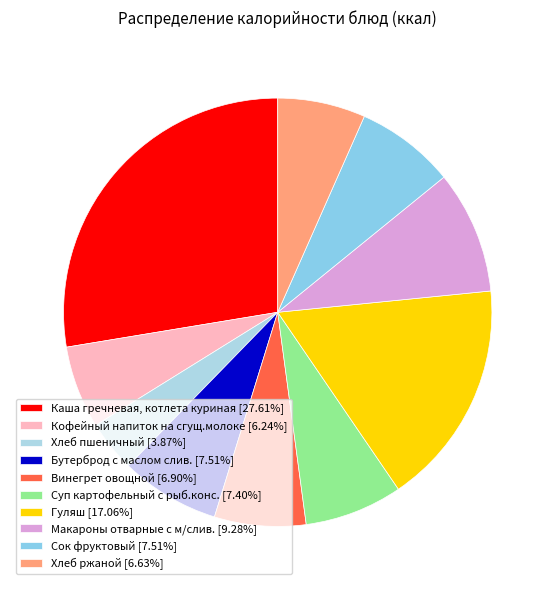

Rank the categories by value from lowest to highest.

Хлеб пшеничный, Кофейный напиток на сгущ.молоке, Хлеб ржаной, Винегрет овощной, Суп картофельный с рыб.конс., Бутерброд с маслом слив., Сок фруктовый, Макароны отварные с м/слив., Гуляш, Каша гречневая, котлета куриная